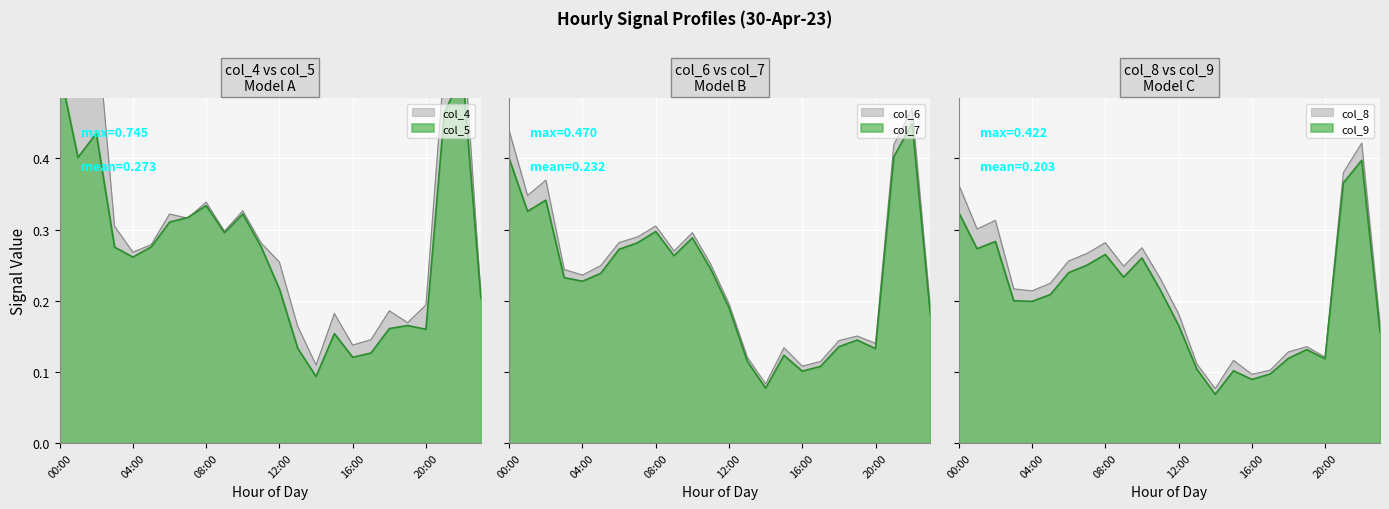

The value of col_5 at 01:00 is 0.6. True or false?

False